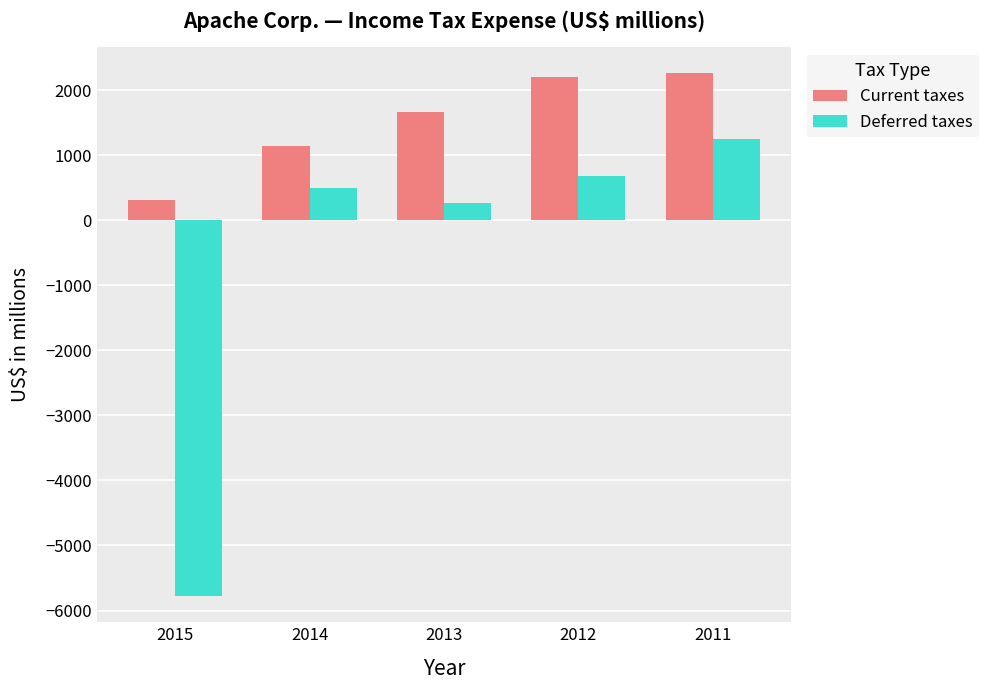

What is the value of the Current taxes bar at the 3rd from the left?

1665